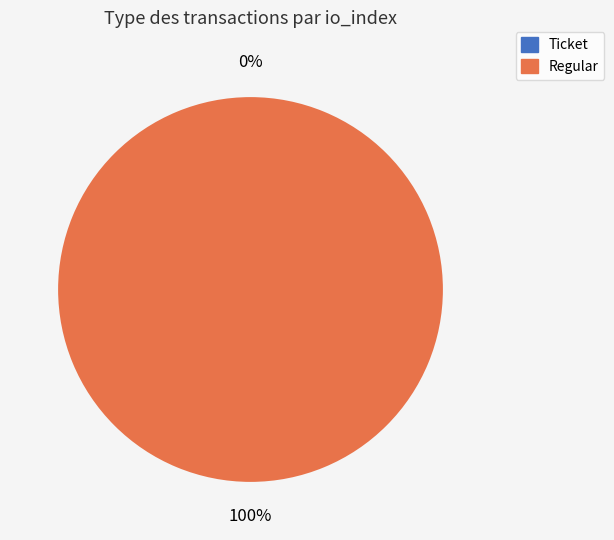

What is the smallest slice in the pie chart?

Ticket